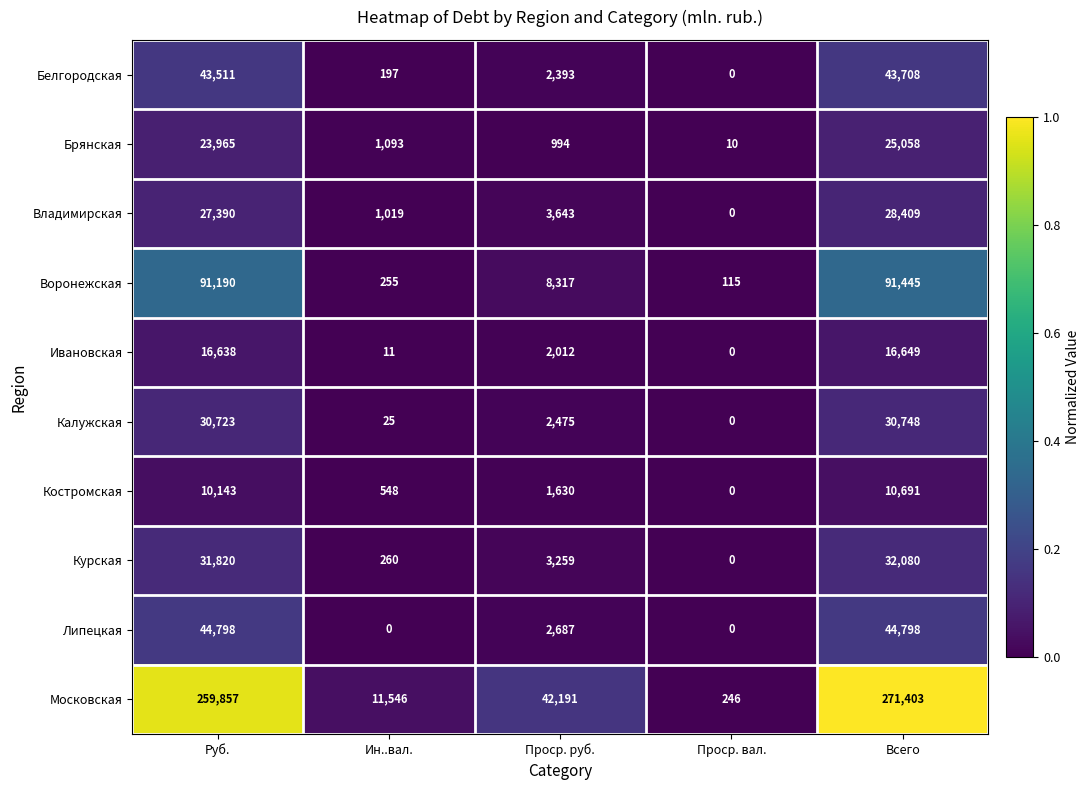

What is the difference between the maximum and minimum values in the Липецкая series?

44798